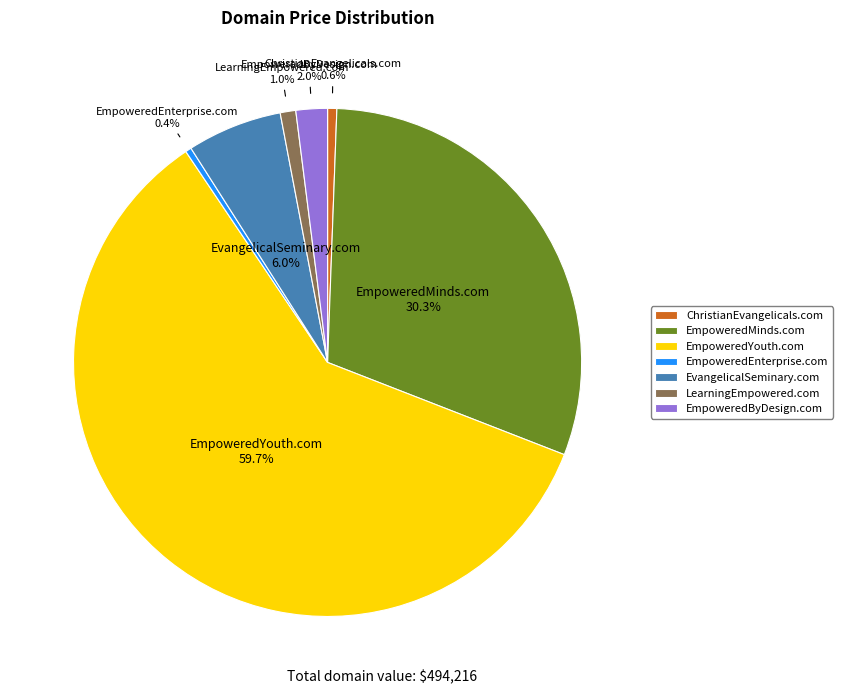

Count the number of slices in the pie.

7